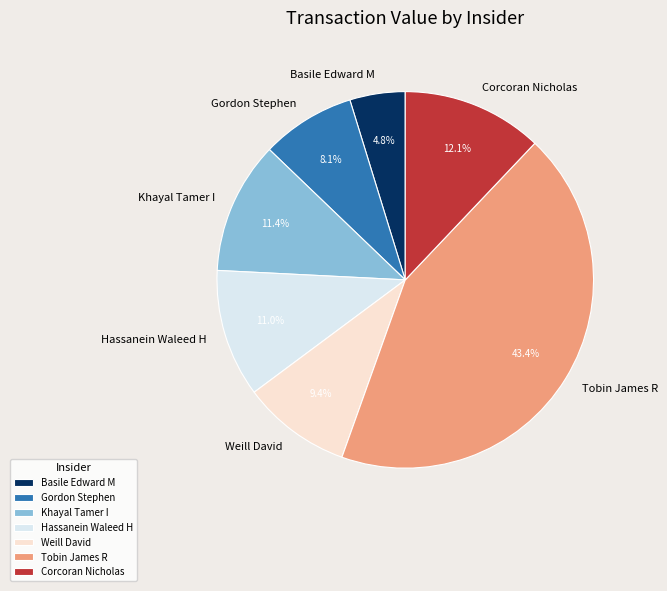

What percentage is NOT represented by Basile Edward M?

95.2%